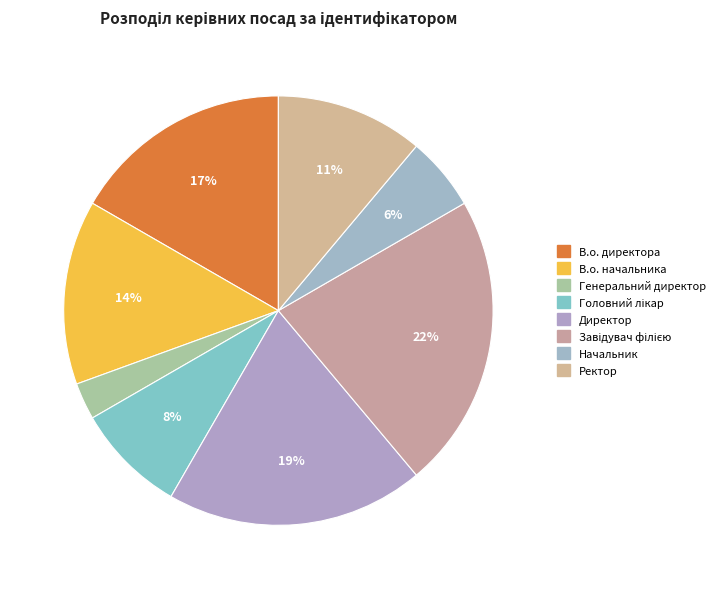

Is there a majority slice in this chart?

No